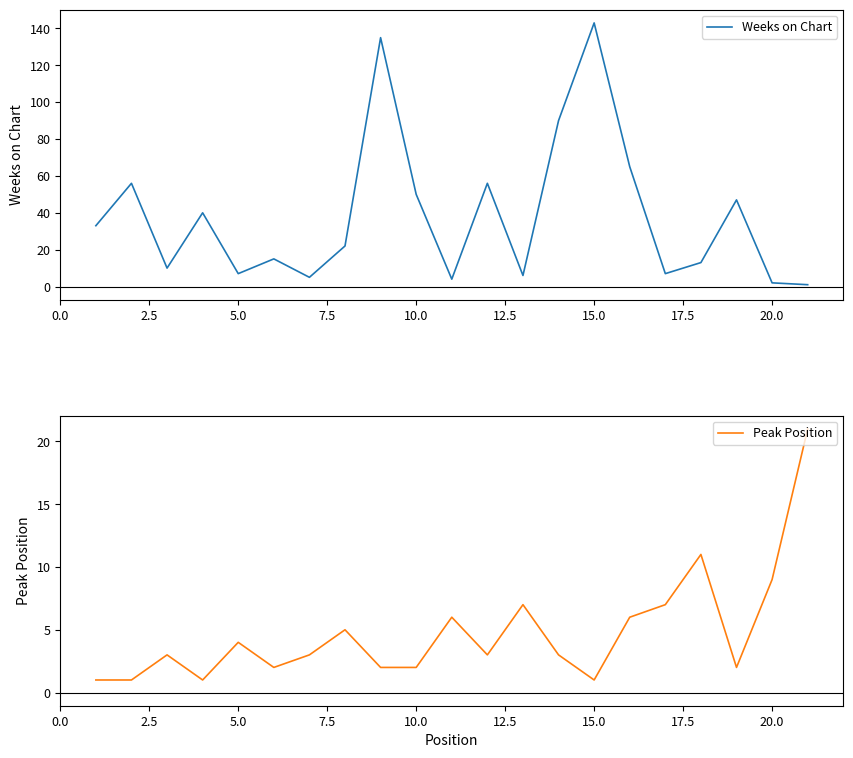

Which series ends up on top after the final intersection of Weeks on Chart and Peak Position?

Peak Position